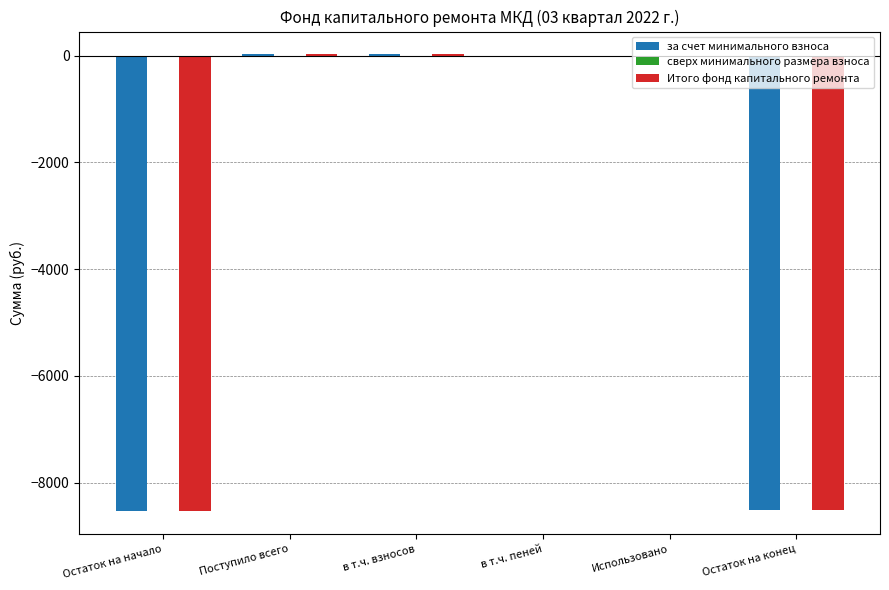

What is the sum of the за счет минимального взноса values at Остаток на начало and Использовано?

-8539.0